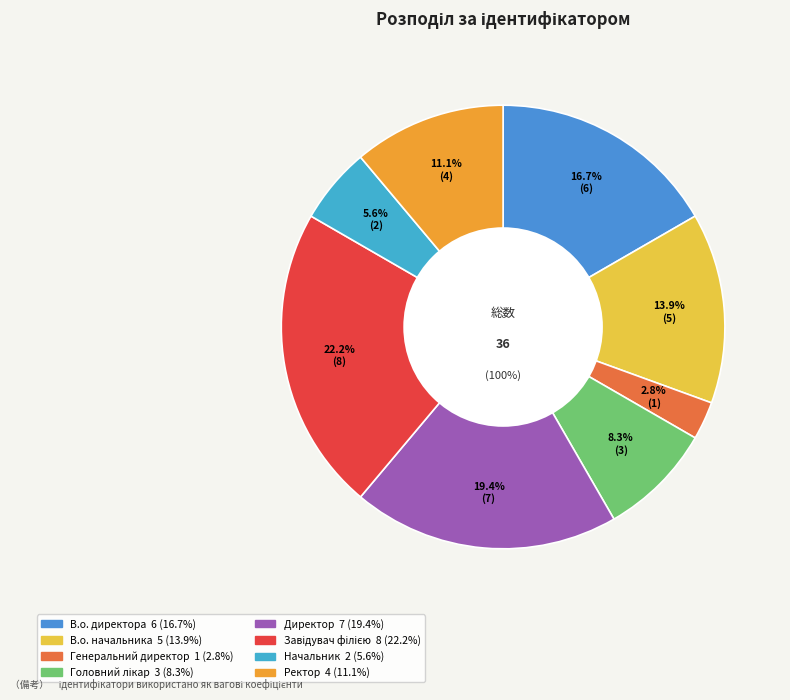

Is it true that Ректор is 11% of the pie?

True